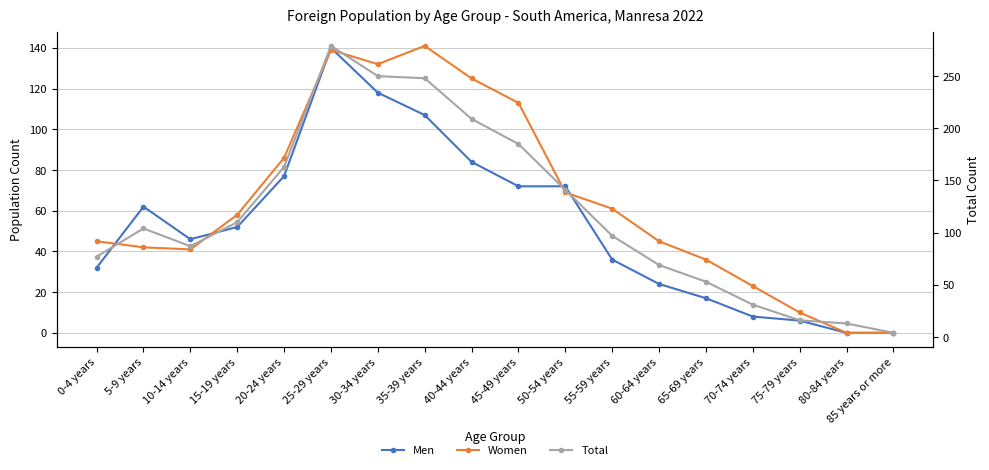

What is the total value across all series at 45-49 years?

370